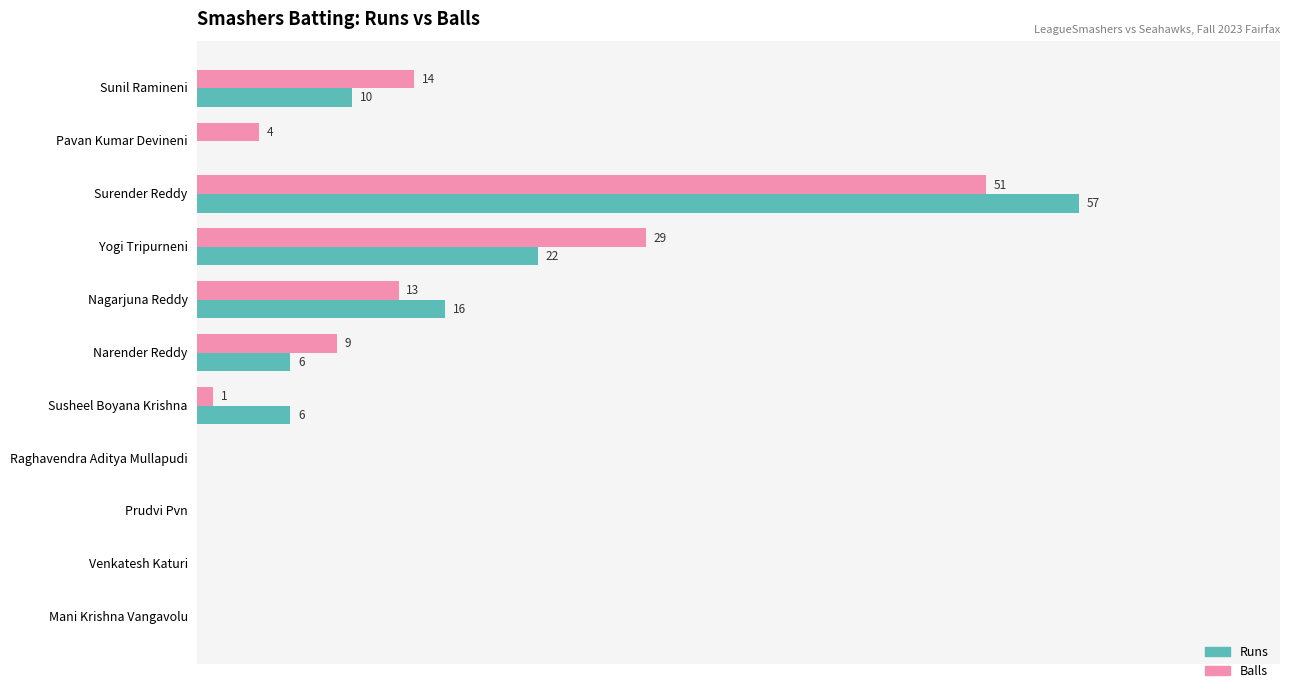

At which label is Balls closest to 25?

Yogi Tripurneni